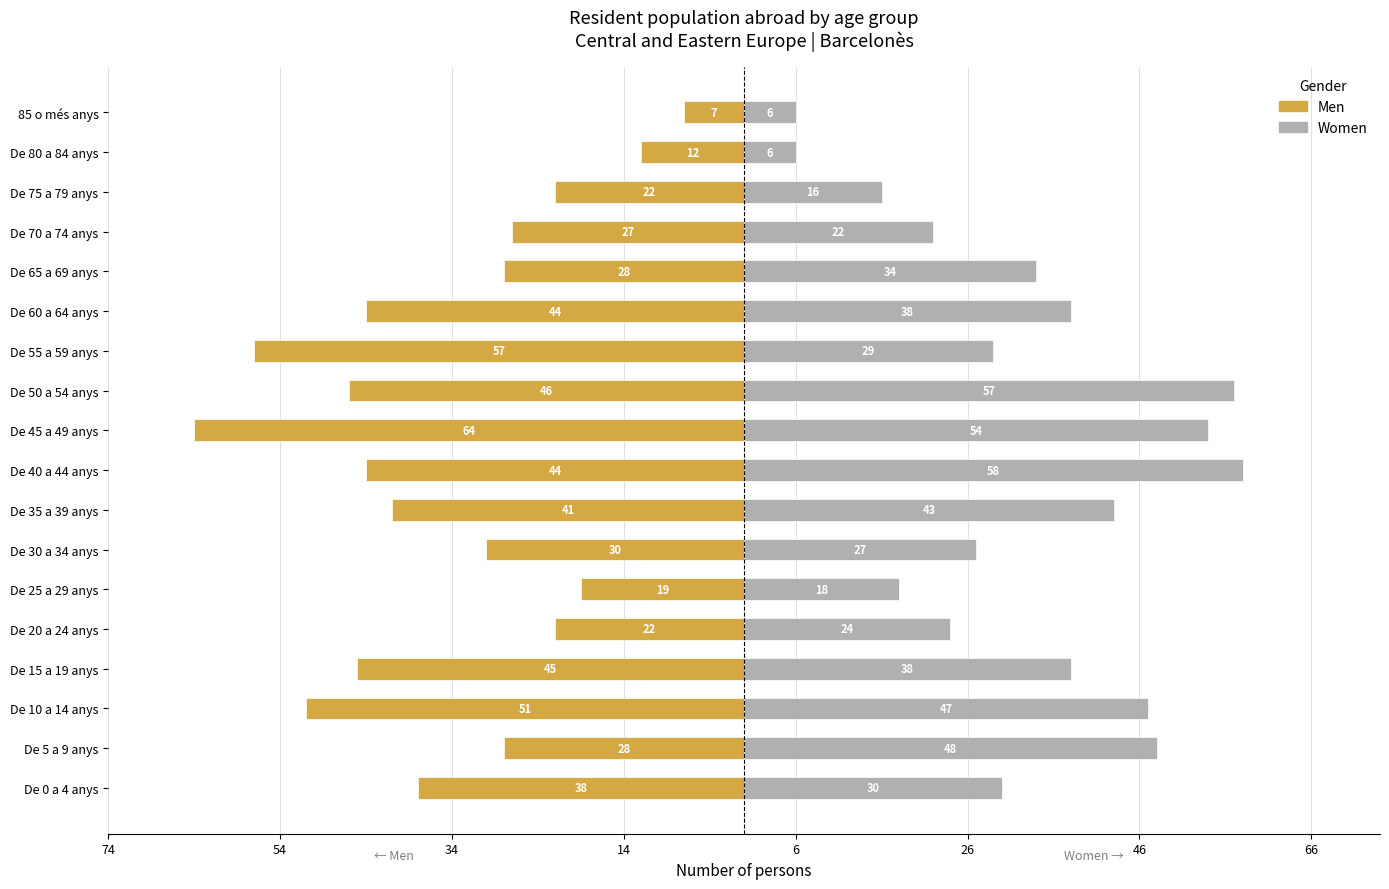

Which series has the widest spread of values?

Men